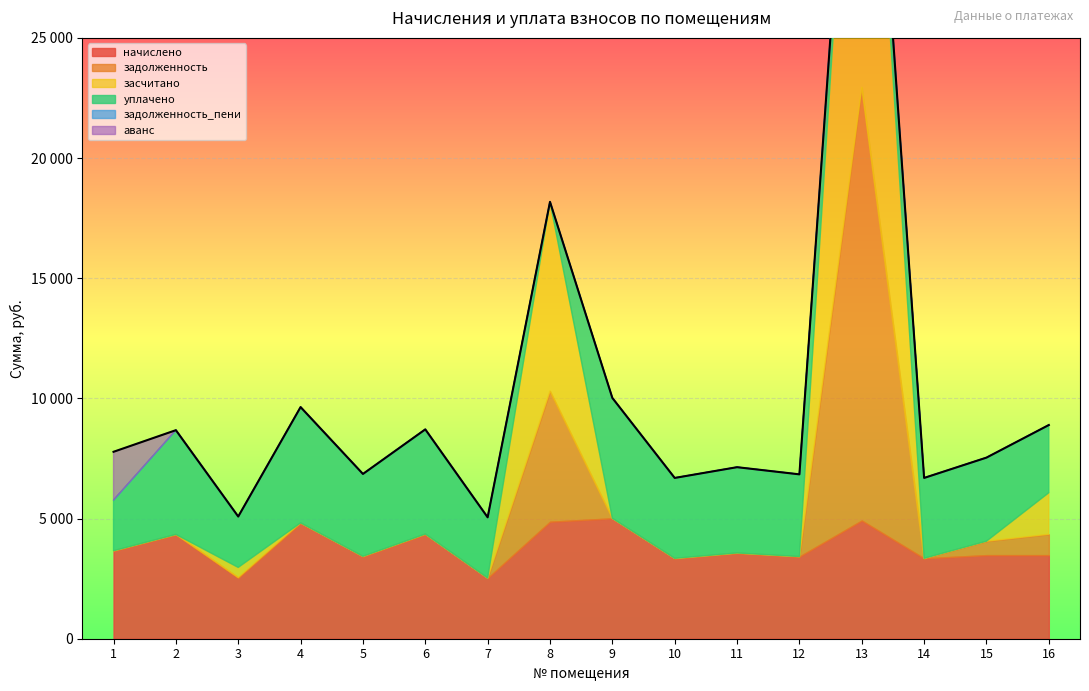

In засчитано, how many points are higher than both neighbors (excluding endpoints)?

3